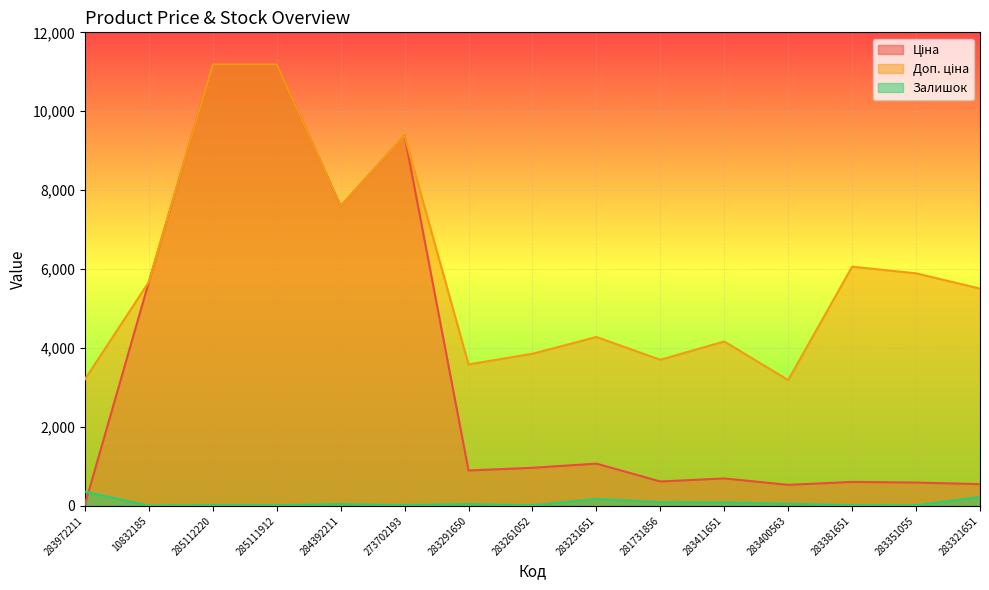

Reading right to left, list all the values displayed in this chart.

Ціна: 283321651=550.6	283351055=589.2	283381651=606.1	283400563=531.3	283411651=694.3	281731856=617.0	283231651=1069.8	283261052=963.5	283291650=895.9	273702193=9384.0	284392211=7596.5	285111912=11188.2	285112220=11188.2	10832185=5673.8	283972211=32.0
Доп. ціна: 283321651=5505.8	283351055=5892.2	283381651=6061.2	283400563=3187.6	283411651=4165.6	281731856=3701.9	283231651=4279.1	283261052=3854.0	283291650=3583.6	273702193=9384.0	284392211=7596.5	285111912=11188.2	285112220=11188.2	10832185=5673.8	283972211=3205.0
Залишок: 283321651=223.0	283351055=13.0	283381651=14.0	283400563=53.0	283411651=87.0	281731856=94.0	283231651=172.0	283261052=13.0	283291650=43.0	273702193=18.0	284392211=44.0	285111912=15.0	285112220=17.0	10832185=3.0	283972211=360.0